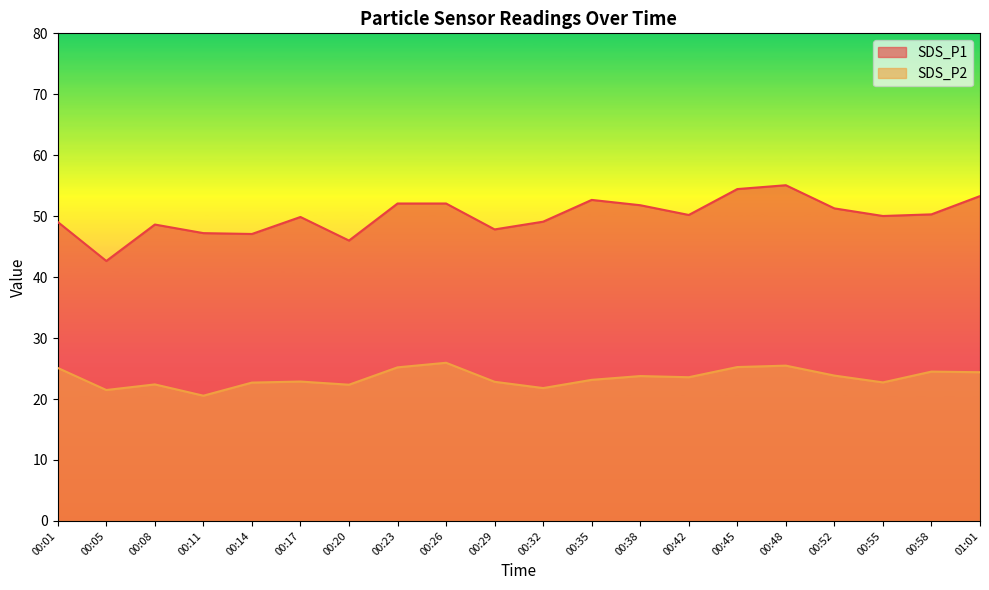

What is the total value across all series at 00:35?

75.8